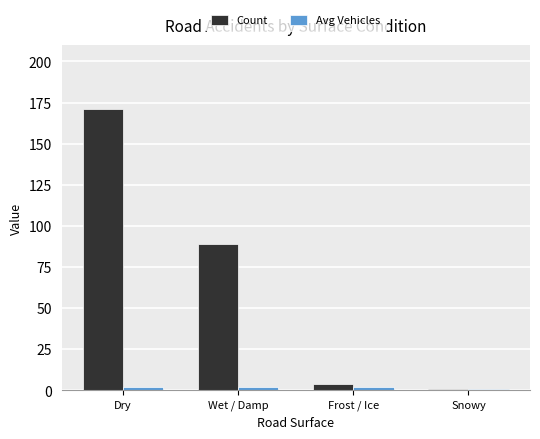

What is the difference between the maximum and second lowest values in the Count series?

167.0